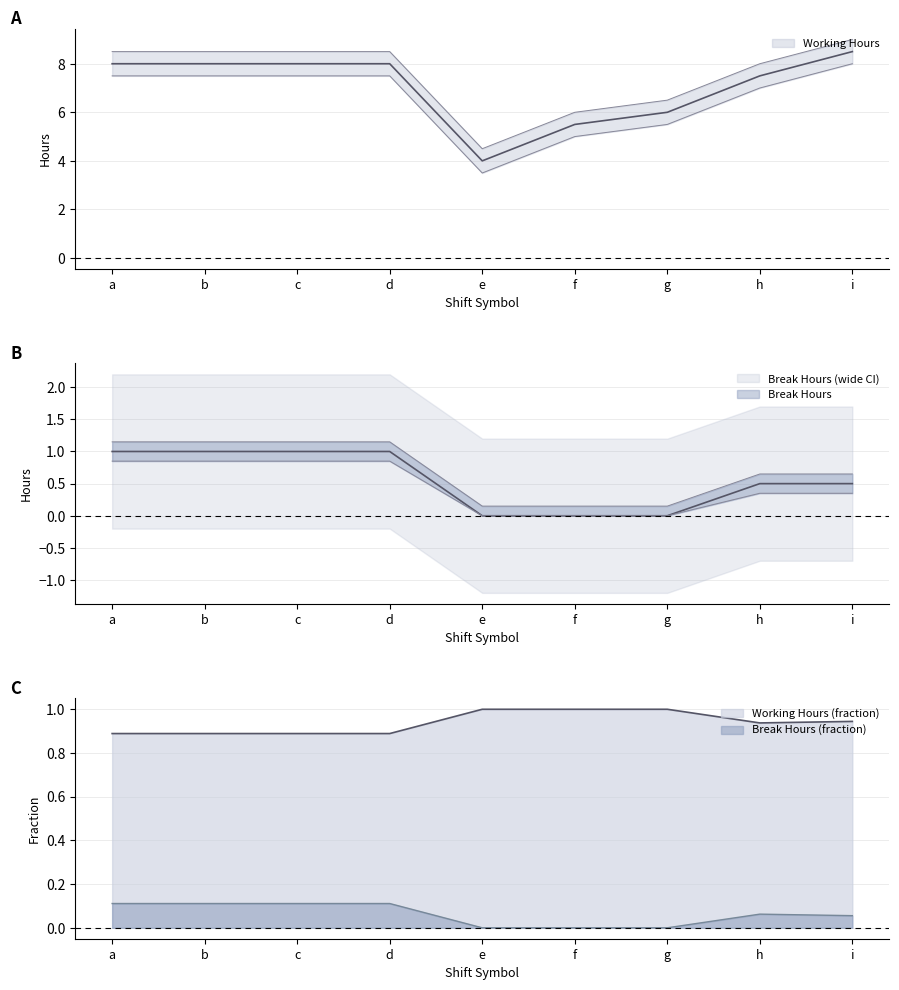

Which series has the largest total across all categories?

Working Hours